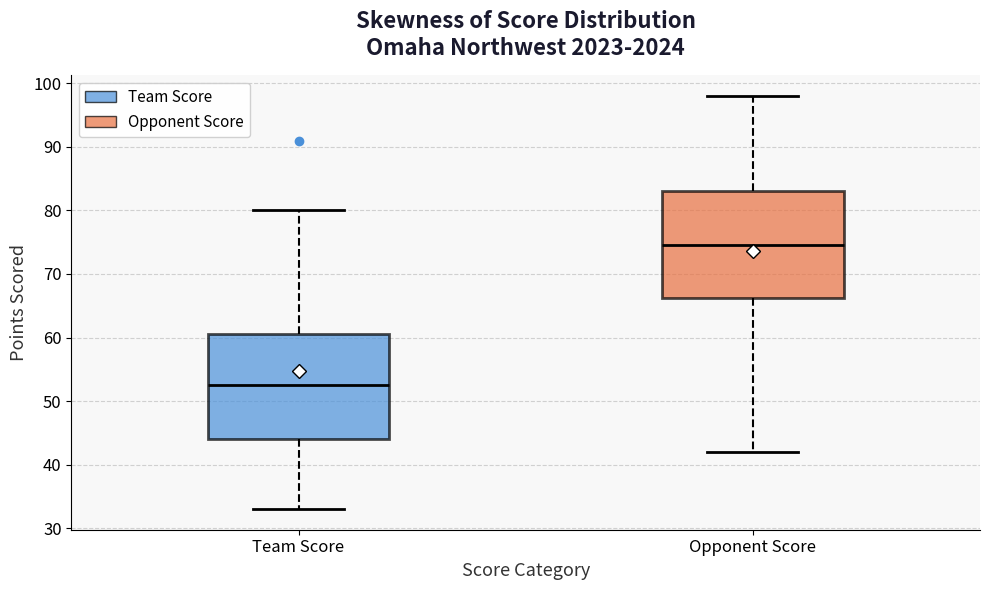

Reading left to right, transcribe this box plot: for each box, give where its median line is, the range the box spans, and where its two whiskers end, as read against the y-axis. The values are not printed on the chart, so give them approximately, as read against the axis.

Team Score: median 53, box 44 to 61, whiskers 33 to 80
Opponent Score: median 75, box 66 to 83, whiskers 42 to 98